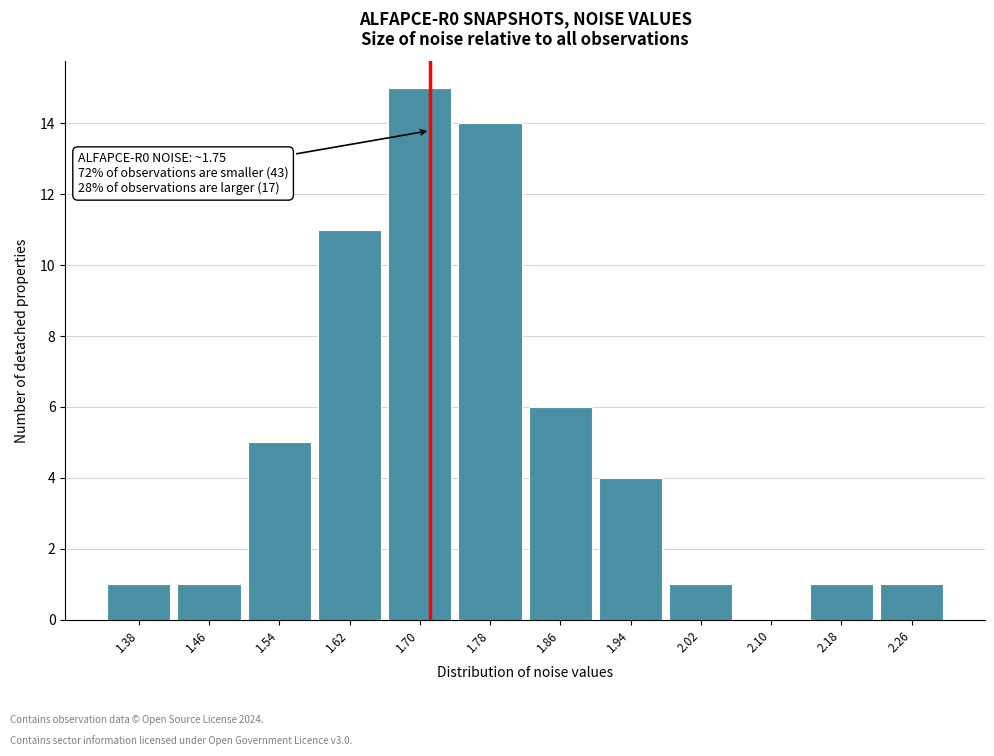

Reading left to right, list all the values displayed in this chart.

1.38=1	1.46=1	1.54=5	1.62=11	1.70=15	1.78=14	1.86=6	1.94=4	2.02=1	2.10=0	2.18=1	2.26=1